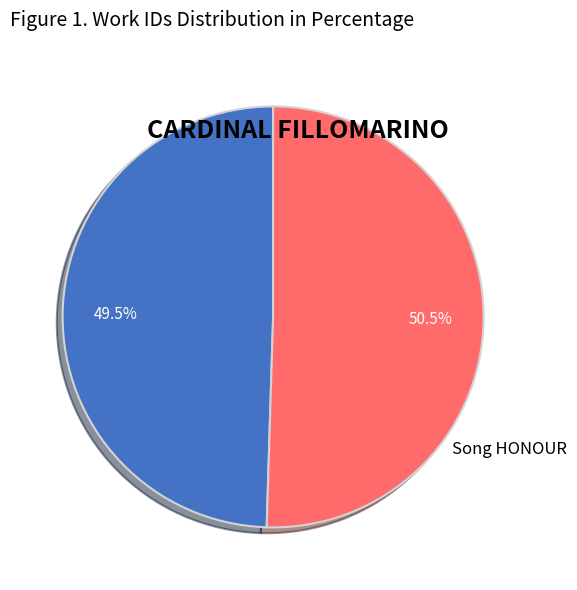

How much of the chart is everything except Song HONOUR?

49.5%